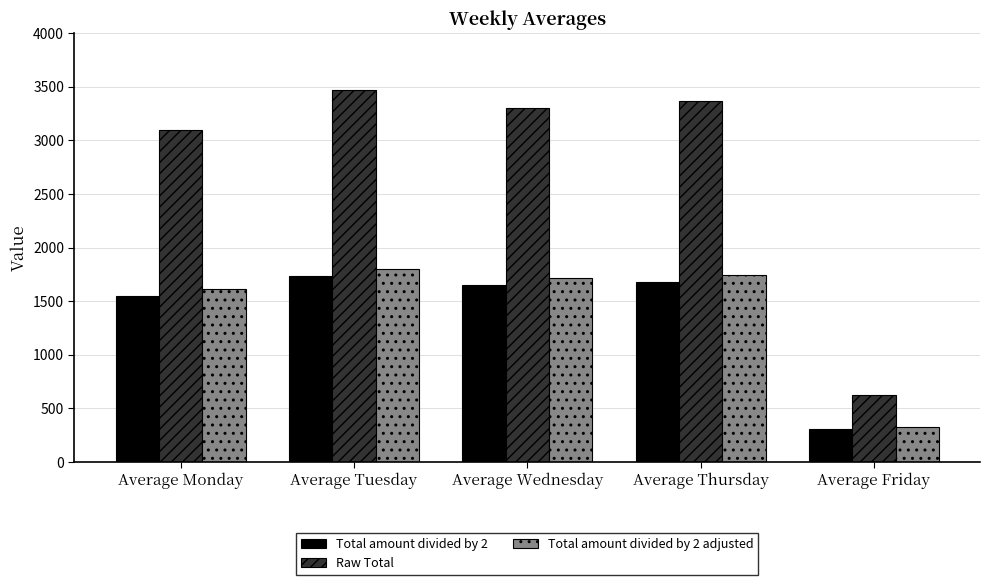

What is the difference between the Raw Total values at Average Thursday and Average Monday?

267.0